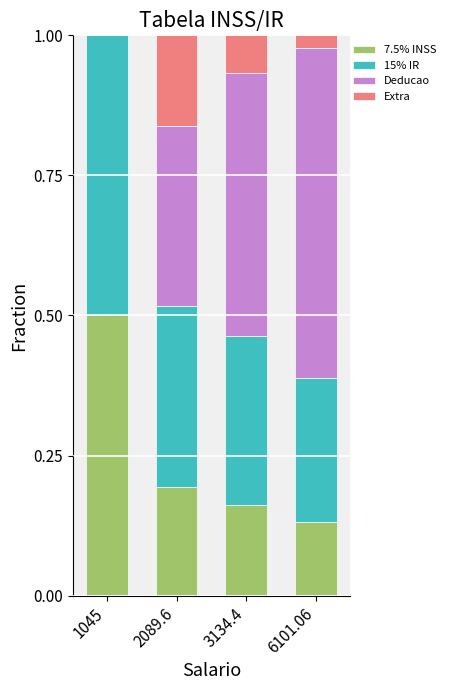

Are the bars horizontal?

No